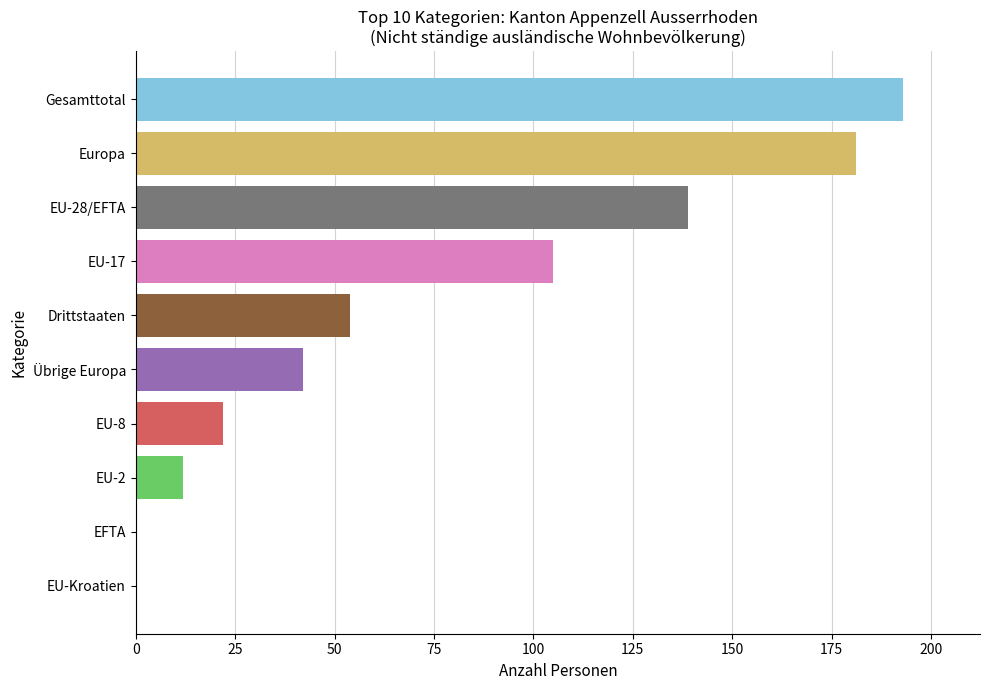

Reading top to bottom, extract all data points from this chart.

Gesamttotal=193	Europa=181	EU-28/EFTA=139	EU-17=105	Drittstaaten=54	Übrige Europa=42	EU-8=22	EU-2=12	EFTA=0	EU-Kroatien=0